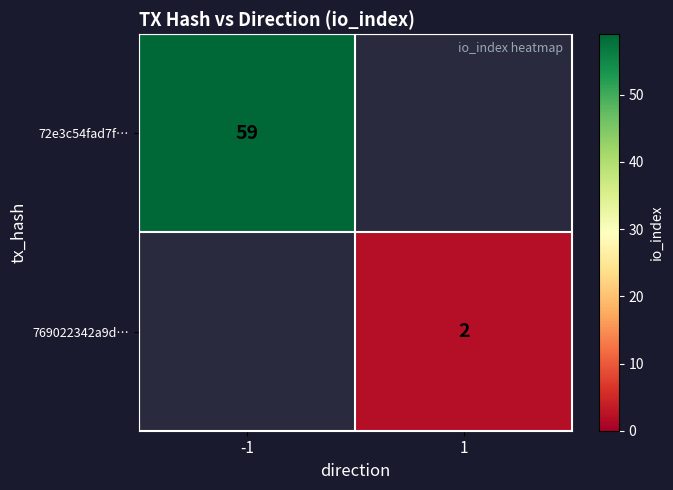

Is the value of 72e3c54fad7f… at -1 greater than the value of 769022342a9d… at 1?

Yes